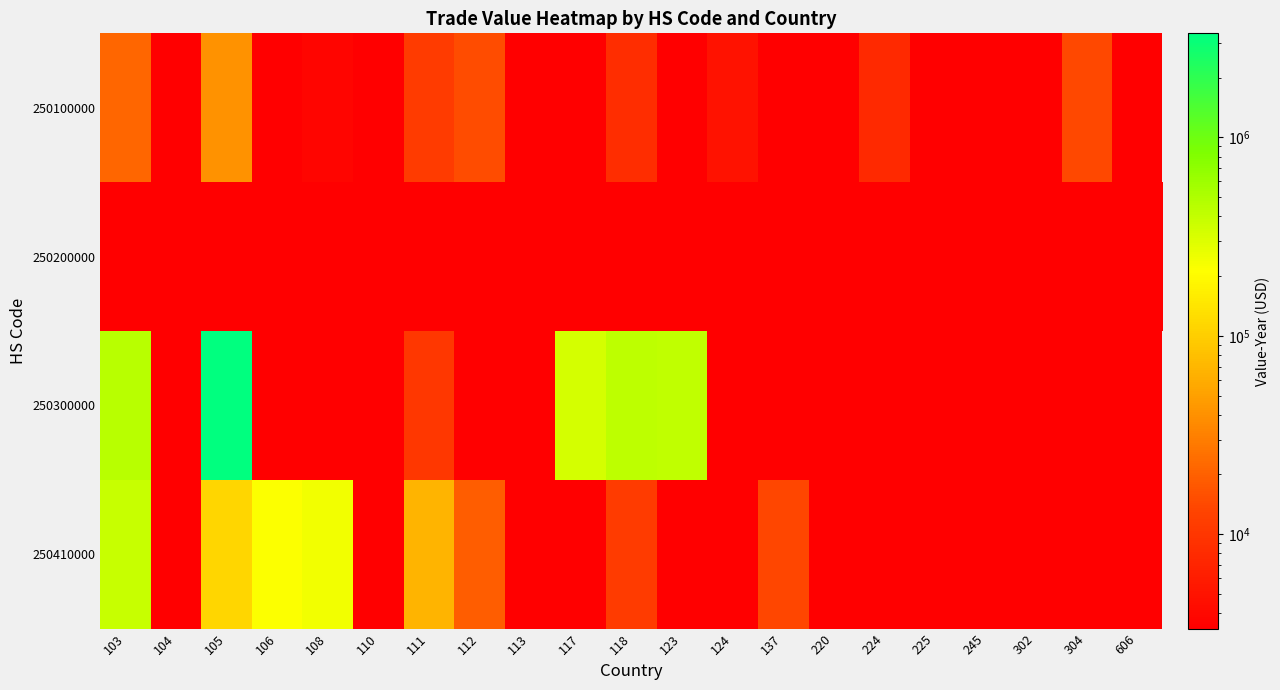

What is the difference between the highest and lowest values at 111?

68195